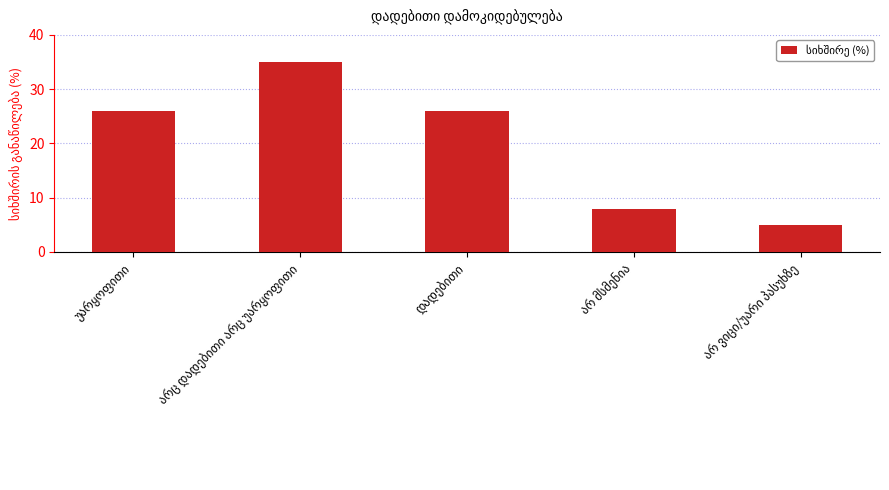

What is the value of the 3rd bar from the left?

26